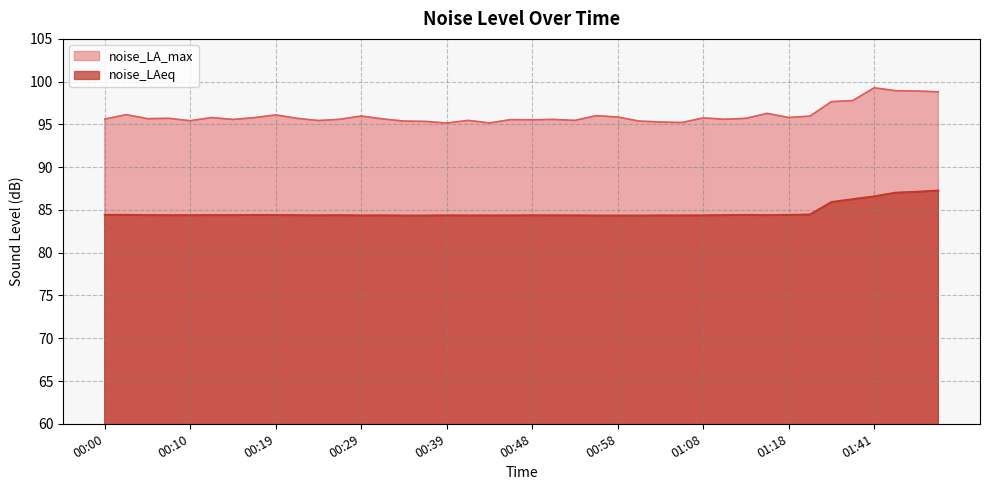

List the series in order of their peak value, highest first.

noise_LA_max, noise_LAeq